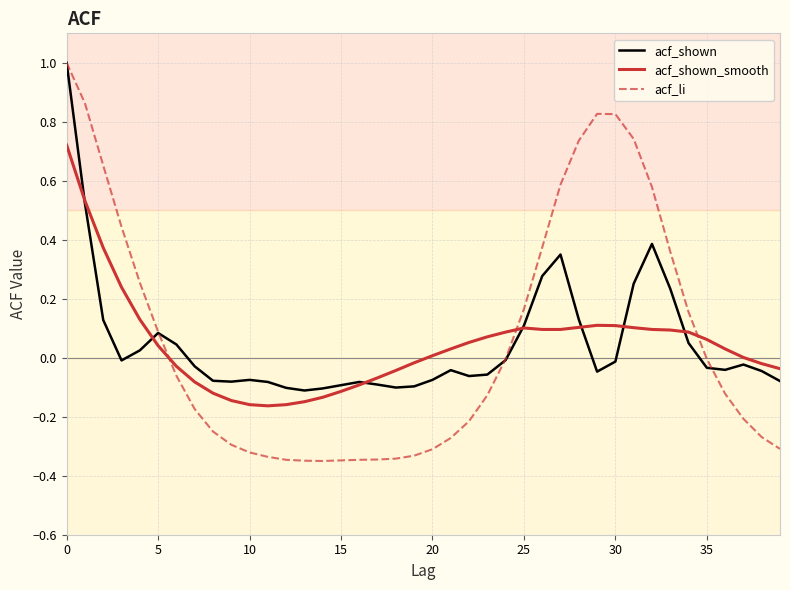

Which series has the largest range (max minus min)?

acf_li